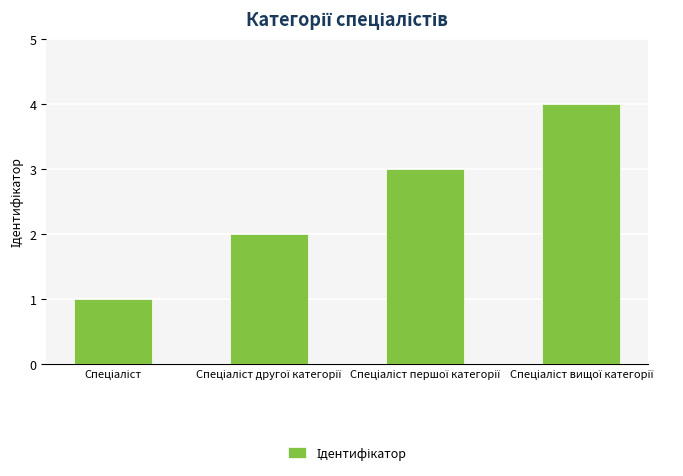

What is the maximum value shown in the chart?

4